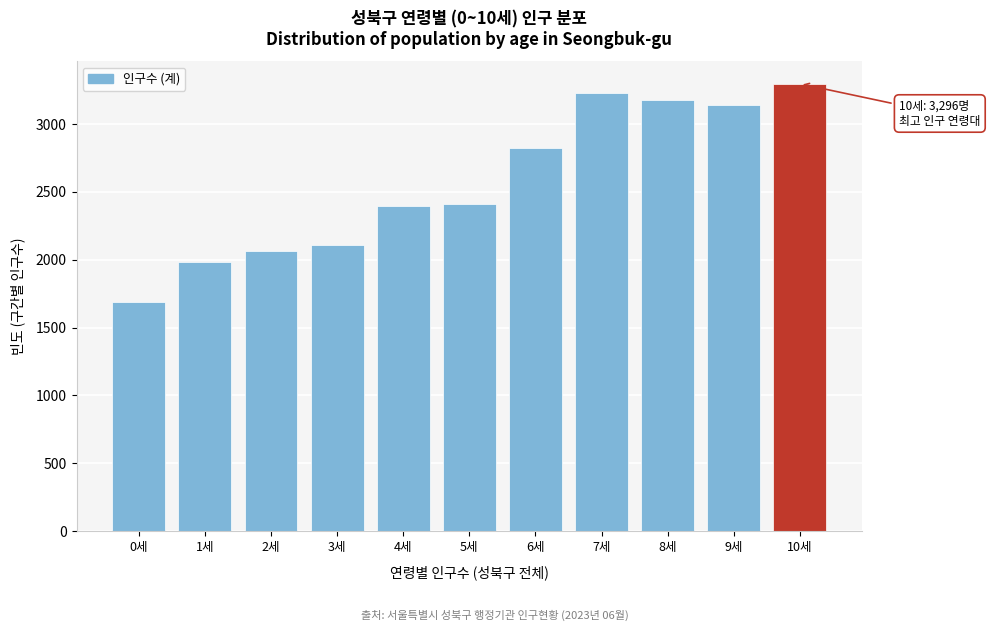

Reading left to right, extract all data points from this chart.

0세=1688	1세=1981	2세=2067	3세=2110	4세=2394	5세=2413	6세=2820	7세=3231	8세=3180	9세=3139	10세=3296